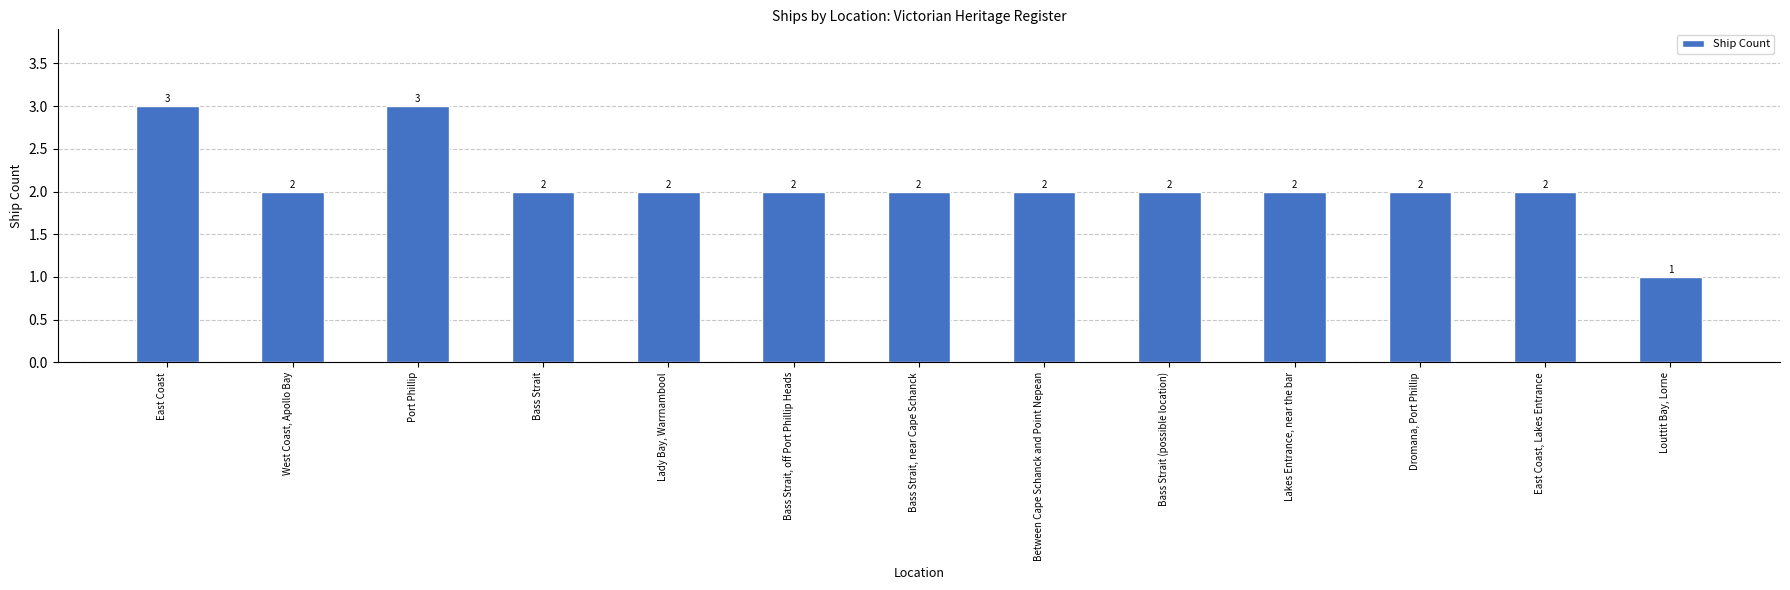

What is the difference between the maximum and minimum values?

2